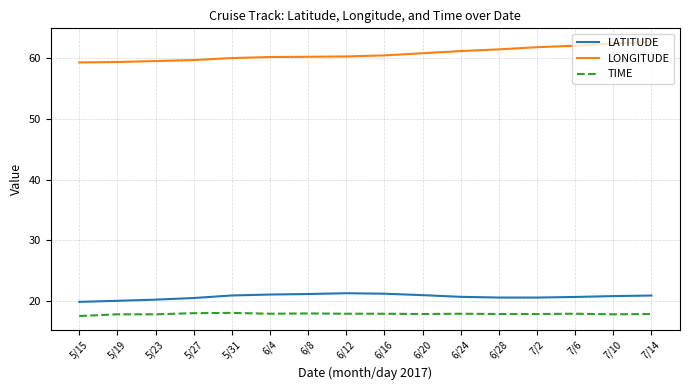

True or false: LATITUDE has a value of 29.9 at 6/4.

False